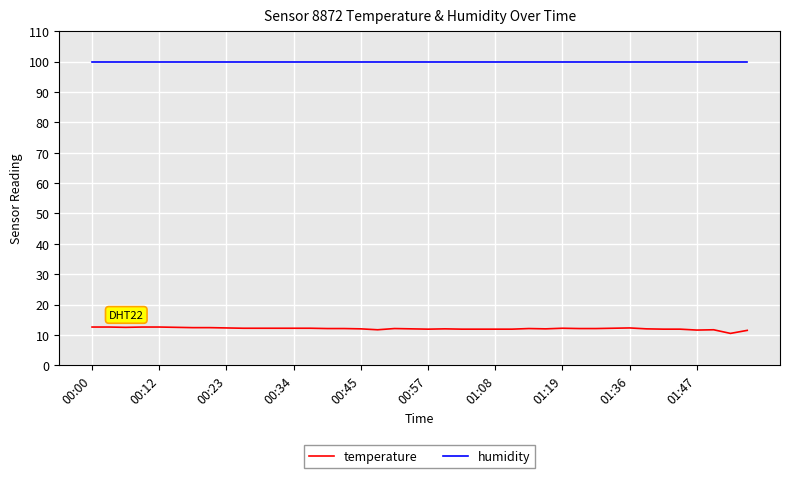

Which series has the widest spread of values?

temperature